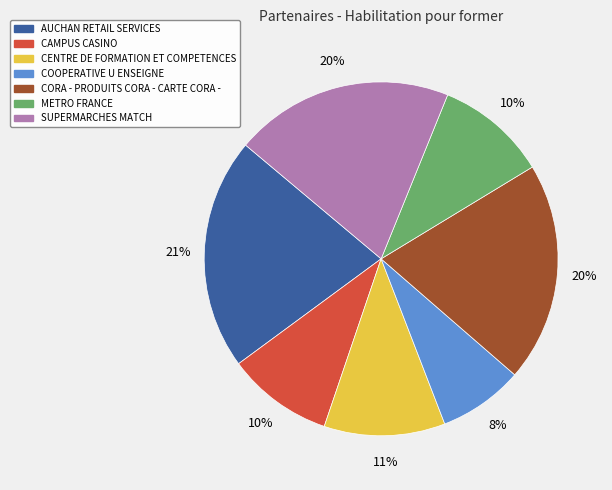

Which category has the biggest portion of the pie?

AUCHAN RETAIL SERVICES